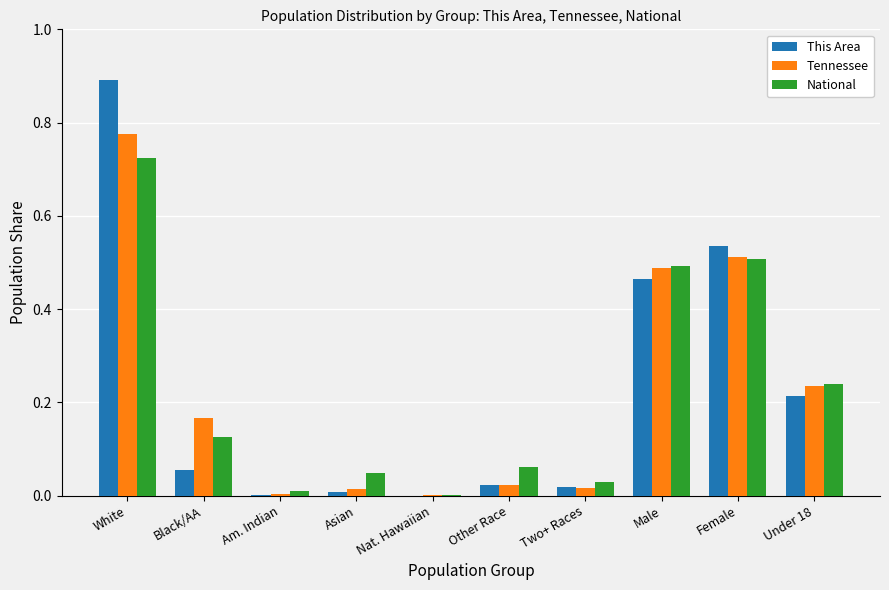

True or false: National has a value of 0.1 at Two+ Races.

False